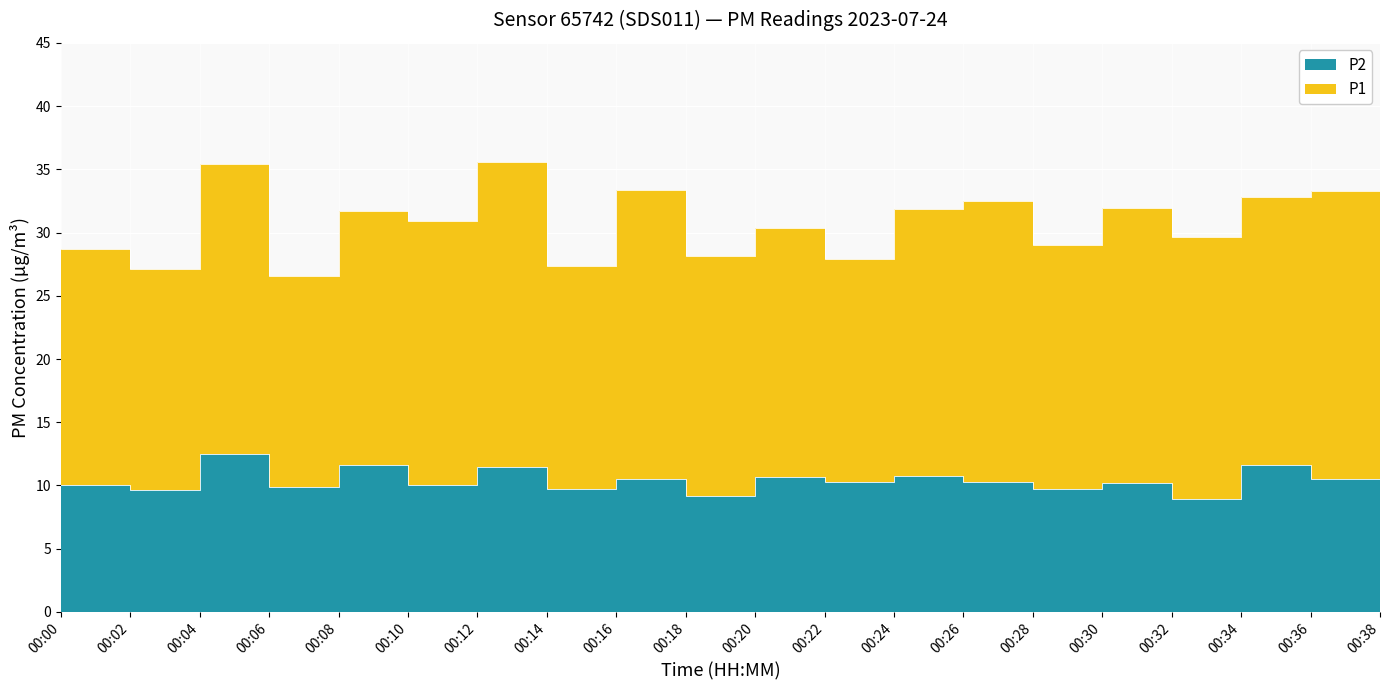

Is the value of P2 at 00:20 greater than the value of P1 at 00:00?

No